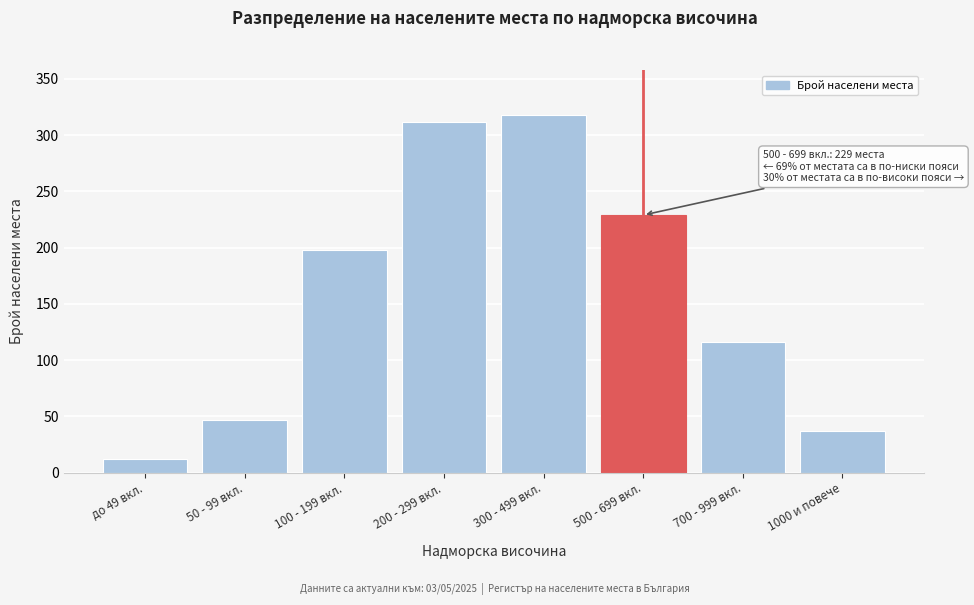

Reading right to left, extract all data points from this chart.

37	116	229	318	312	198	47	12